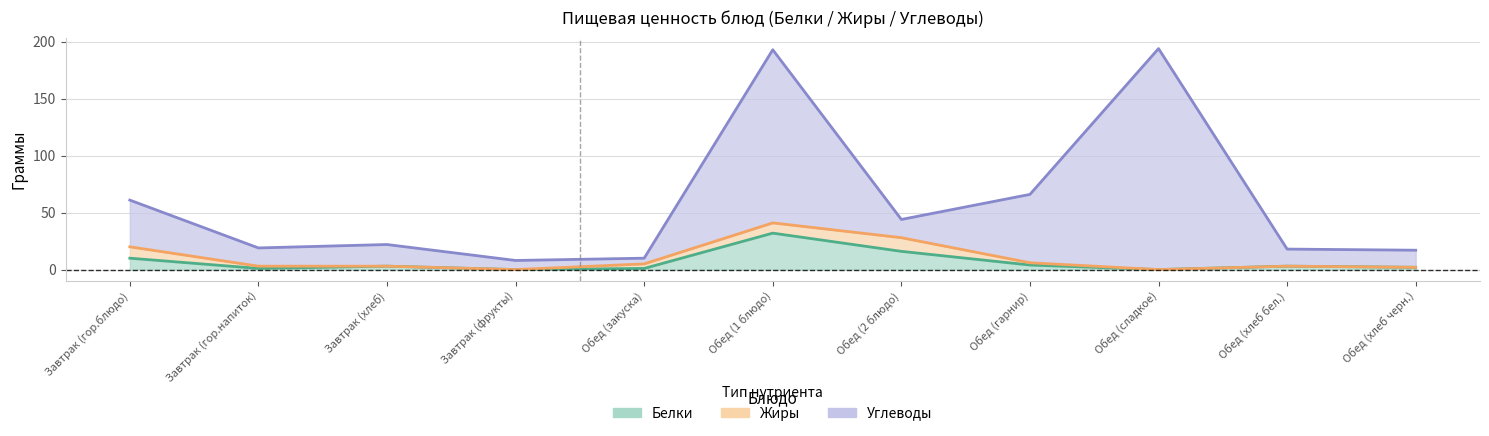

The Белки series shows 14 at Обед (сладкое). True or false?

False